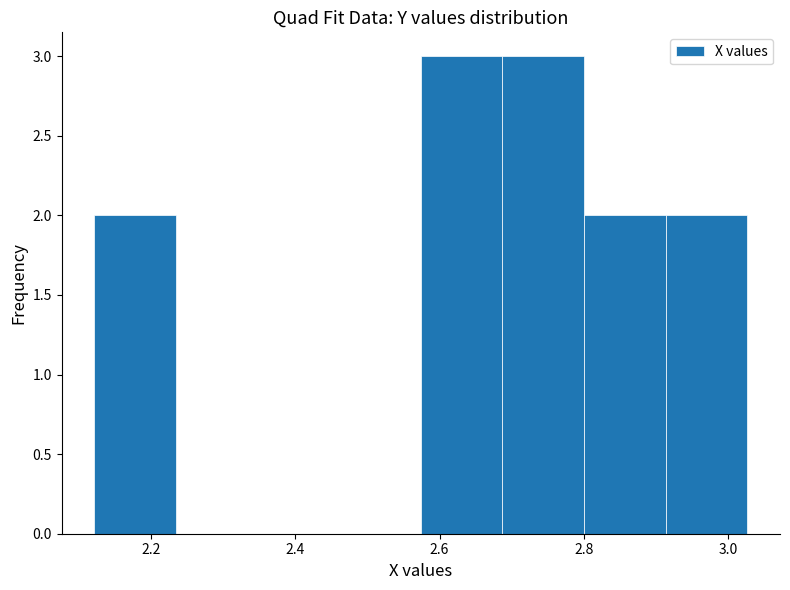

Reading left to right, list every bar in this chart as the range it spans on the x-axis followed by its height. Neither the bar edges nor the heights are printed on the chart, so give them approximately, as read against the axes.

2.12 to 2.24: 2
2.24 to 2.34: 0
2.34 to 2.46: 0
2.46 to 2.58: 0
2.58 to 2.68: 3
2.68 to 2.80: 3
2.80 to 2.92: 2
2.92 to 3.02: 2